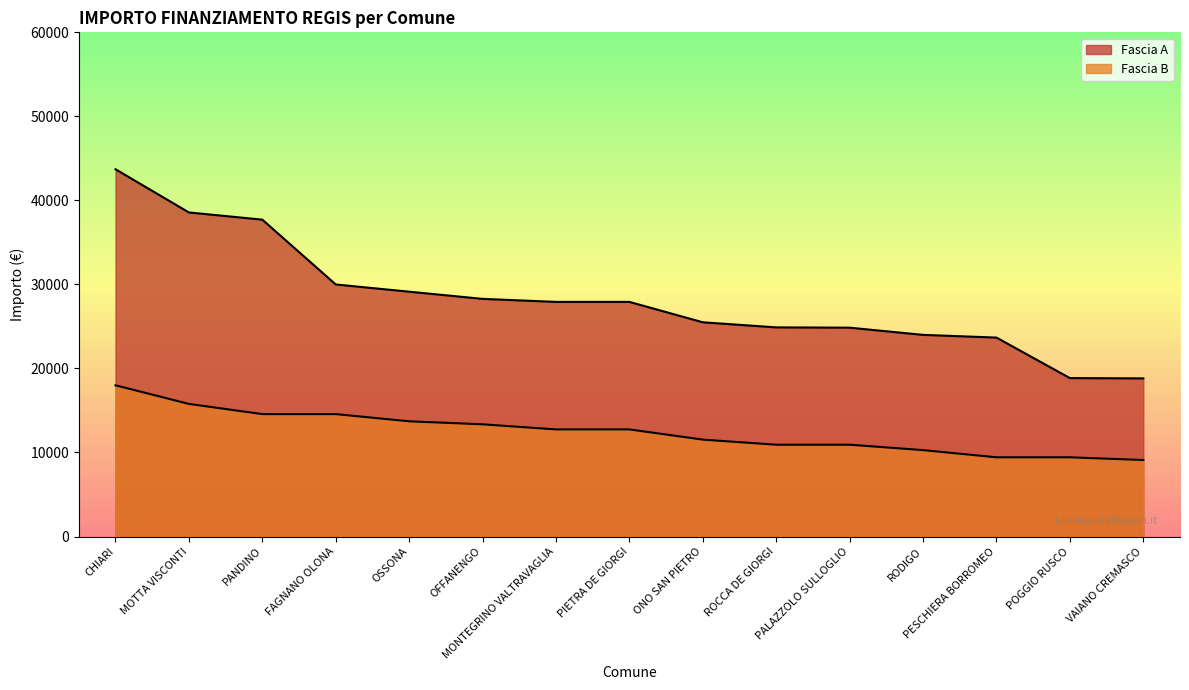

What position from the right is PALAZZOLO SULLOGLIO?

5